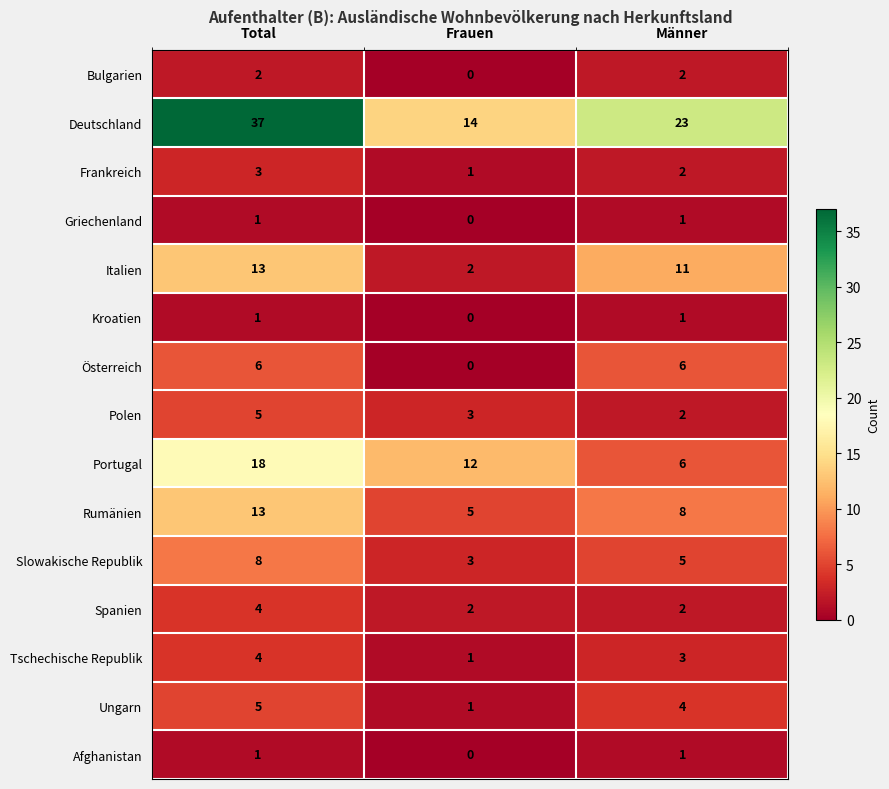

Is it true that Deutschland equals 14 at Frauen?

True